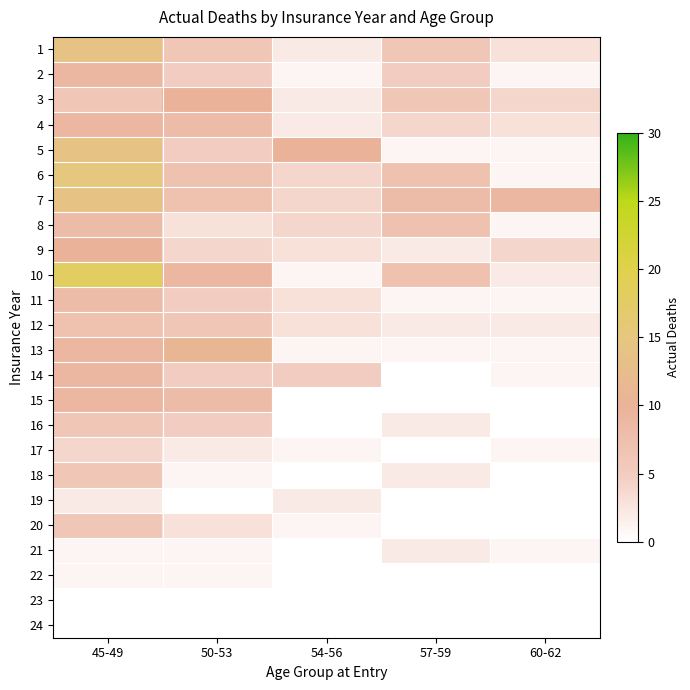

Which category has the lowest value across all series?

57-59